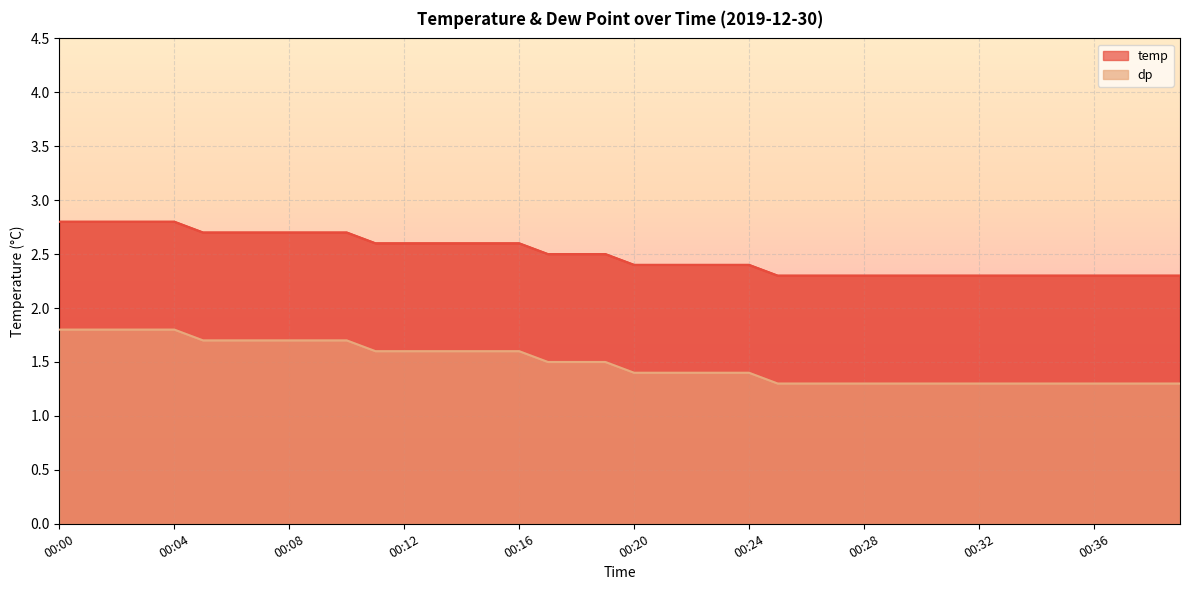

Which label corresponds to the smallest value in the chart?

00:25